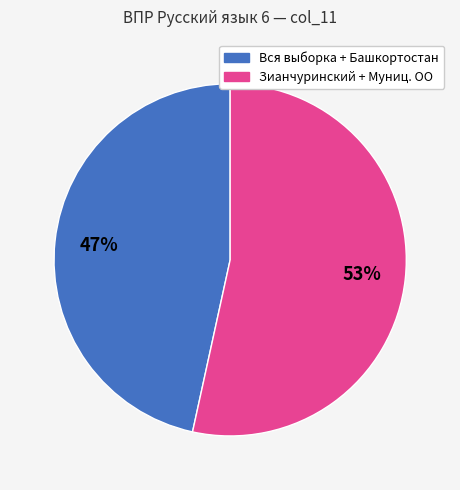

To the nearest percent, what is the average slice percentage?

50%